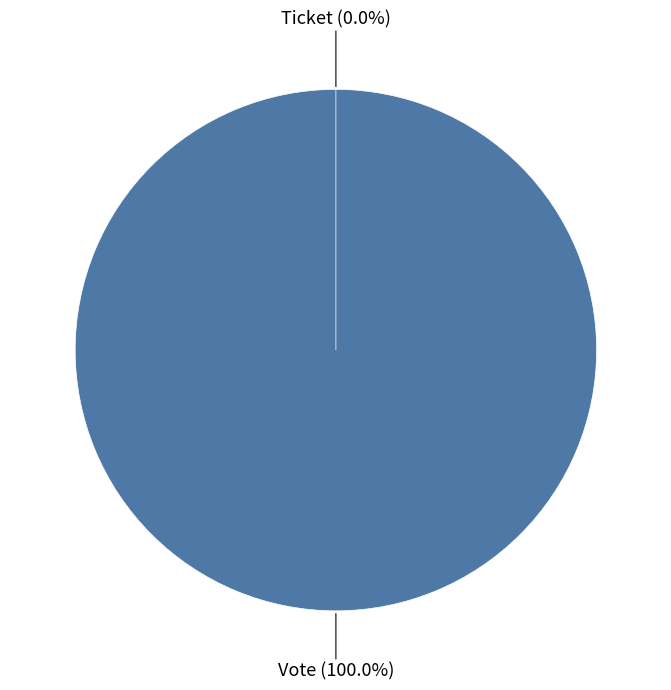

Which category accounts for the majority?

Vote